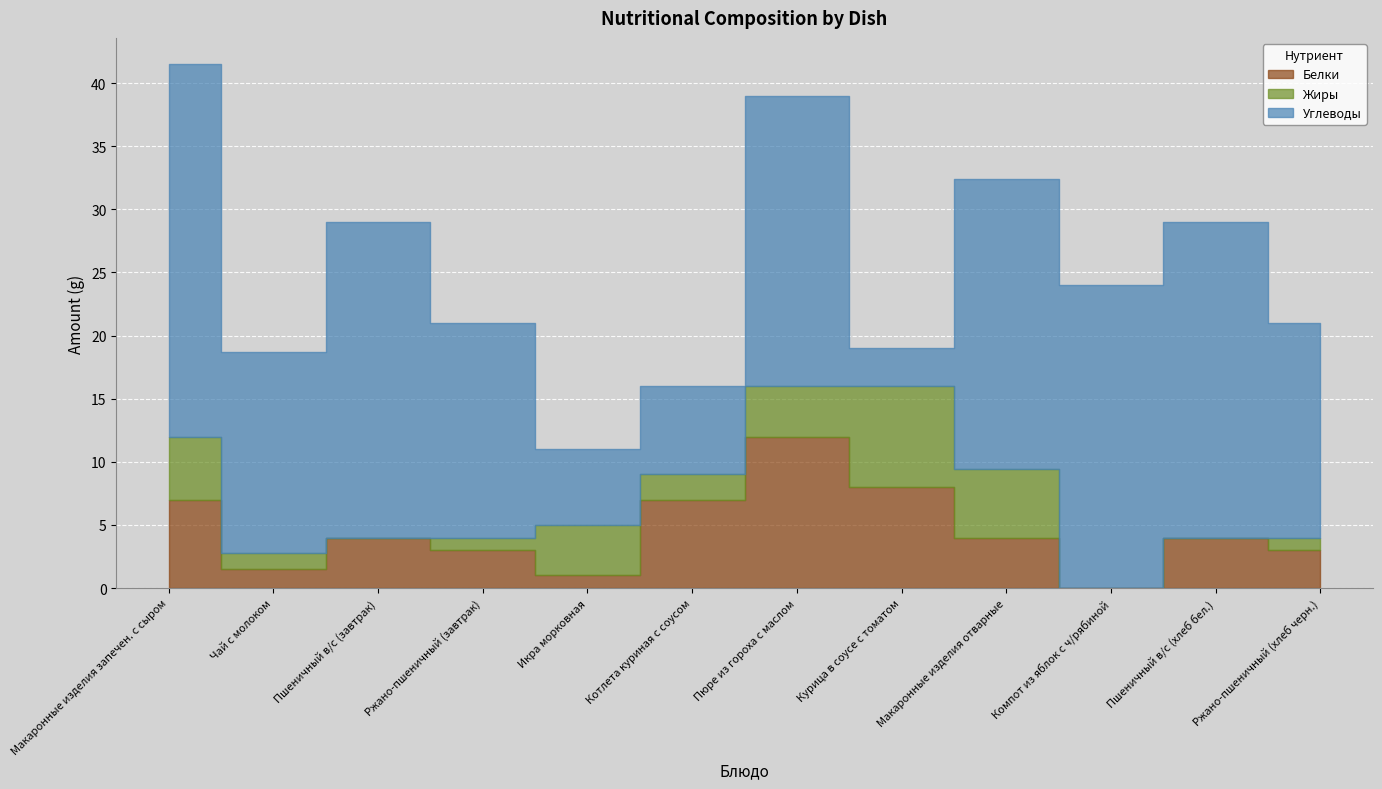

Reading left to right, extract all data points from this chart.

Белки: 7.0	1.5	4.0	3.0	1.0	7.0	12.0	8.0	4.0	0.0	4.0	3.0
Жиры: 5.0	1.3	0.0	1.0	4.0	2.0	4.0	8.0	5.4	0.0	0.0	1.0
Углеводы: 29.5	15.9	25.0	17.0	6.0	7.0	23.0	3.0	23.0	24.0	25.0	17.0